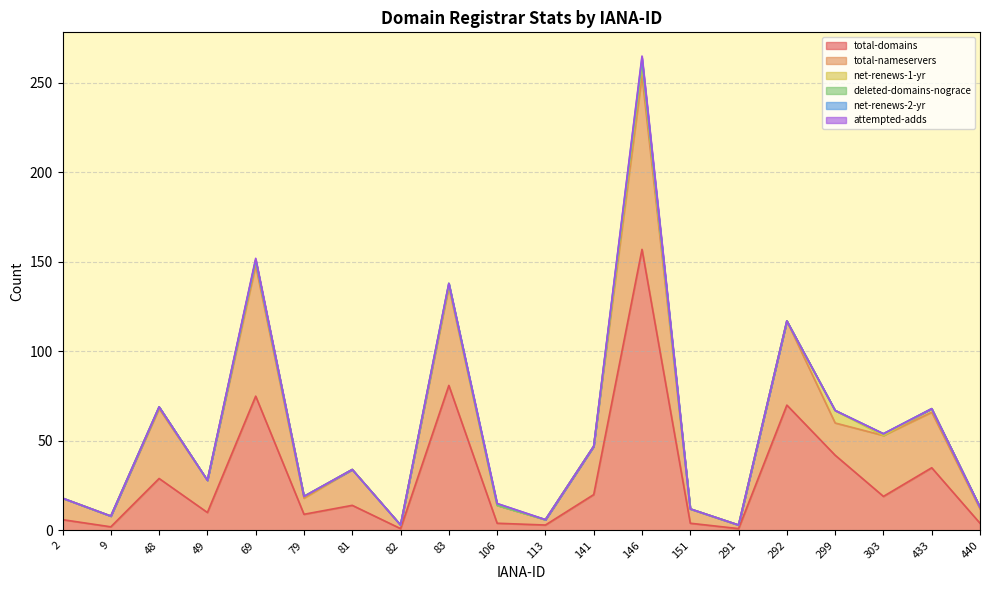

Count the attempted-adds values in the range 0 to 1.

20